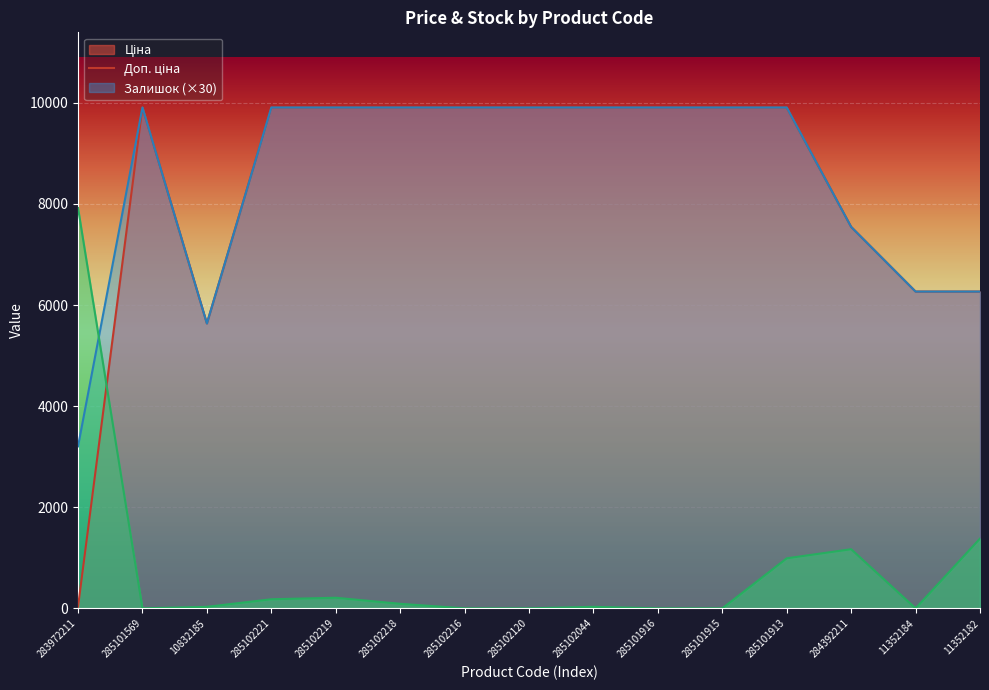

At which category is the sum across all series the highest?

285101913